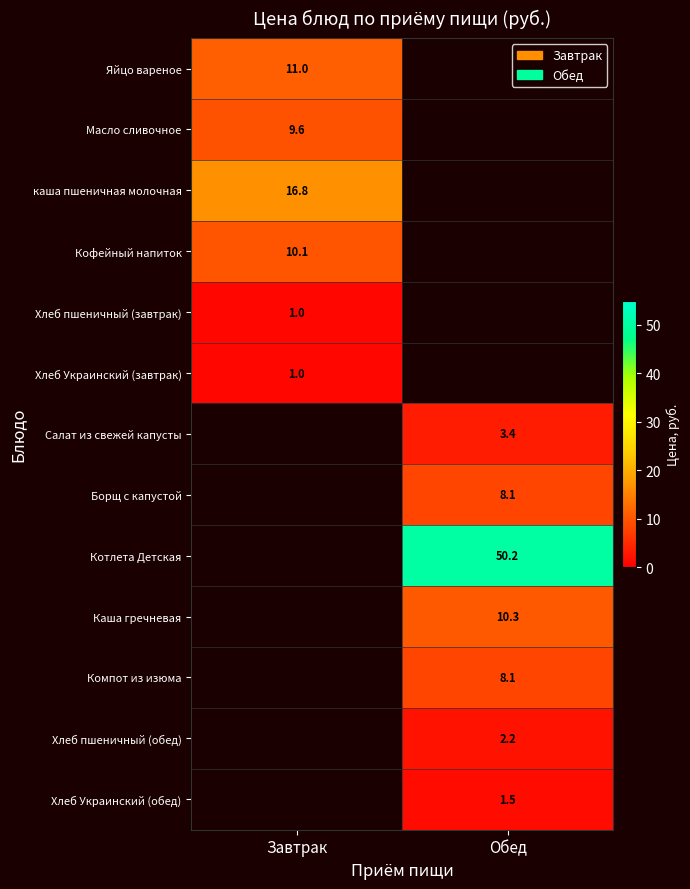

What is the smallest value displayed?

1.0